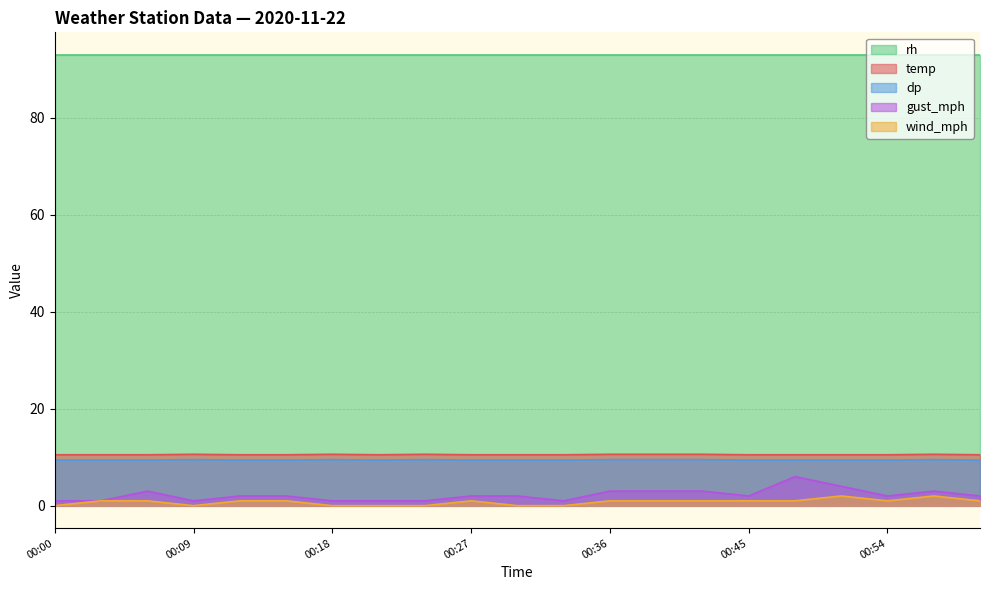

Rank the categories by dp value from lowest to highest.

00:00, 00:03, 00:06, 00:12, 00:15, 00:21, 00:27, 00:30, 00:33, 00:45, 00:48, 00:51, 00:54, 01:00, 00:09, 00:18, 00:24, 00:36, 00:39, 00:42, 00:57